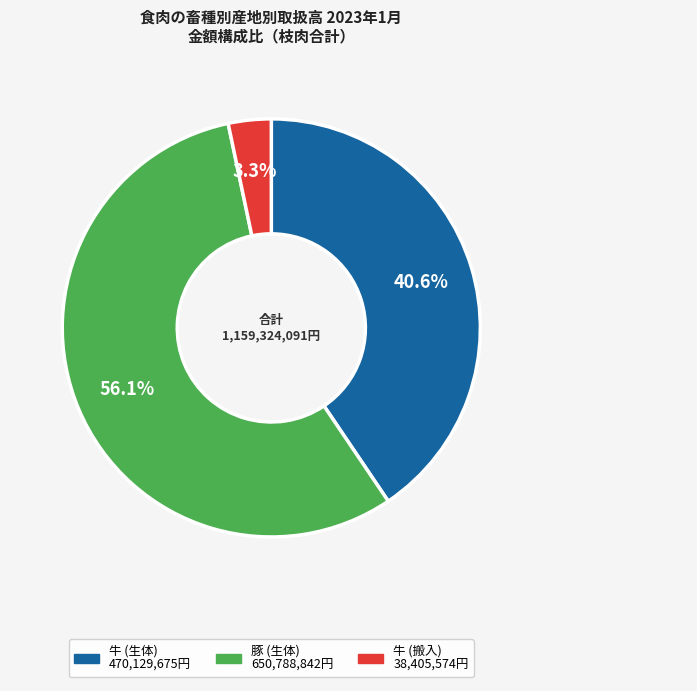

To the nearest percent, what percentage of the pie is 豚 (生体)?

56%